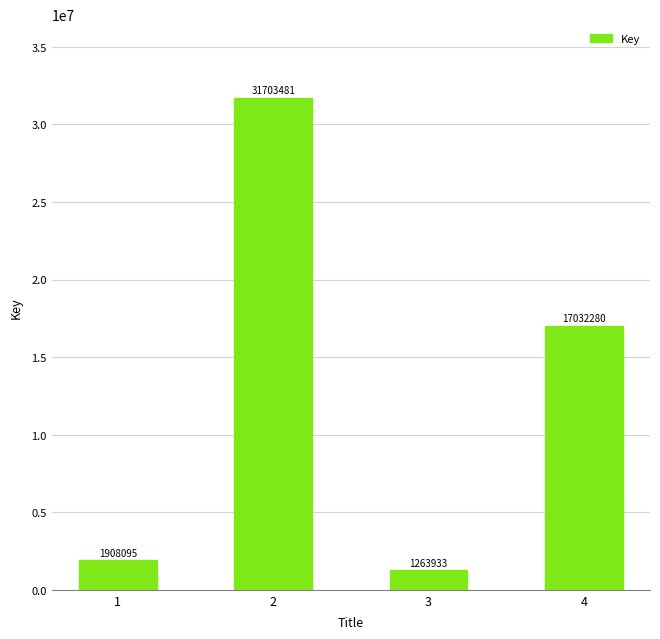

Where does the data first go above 17032280?

2